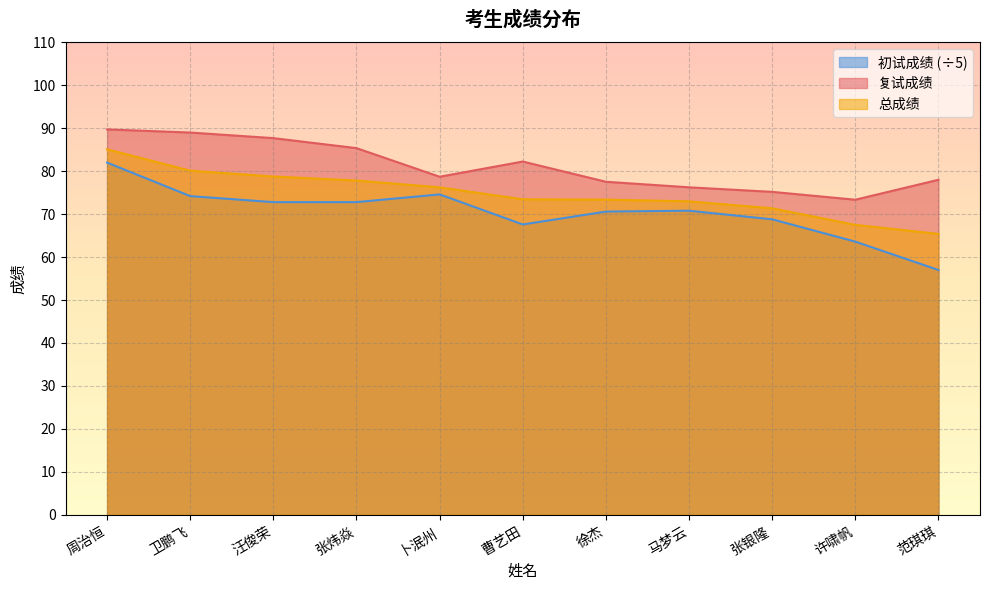

What is the approximate value of 总成绩 at 张炜焱?

77.8